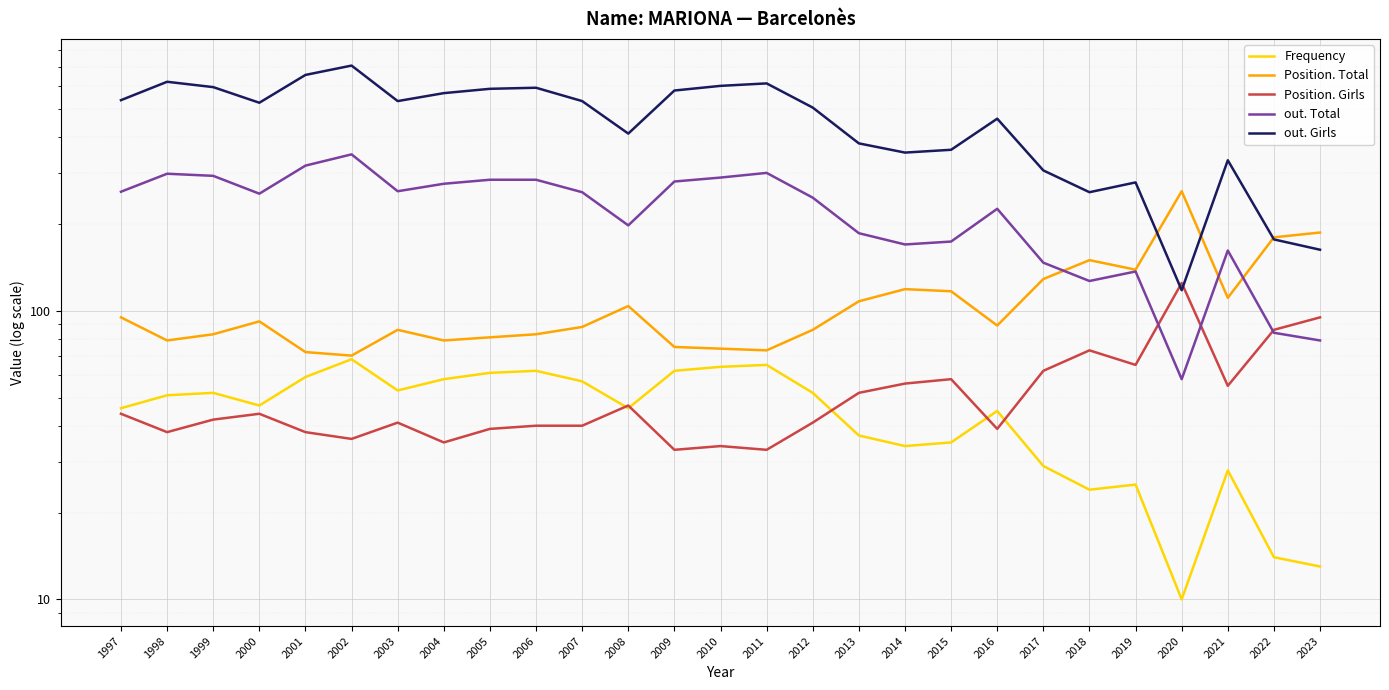

What is the spread (max minus min) of values at 2008?

366